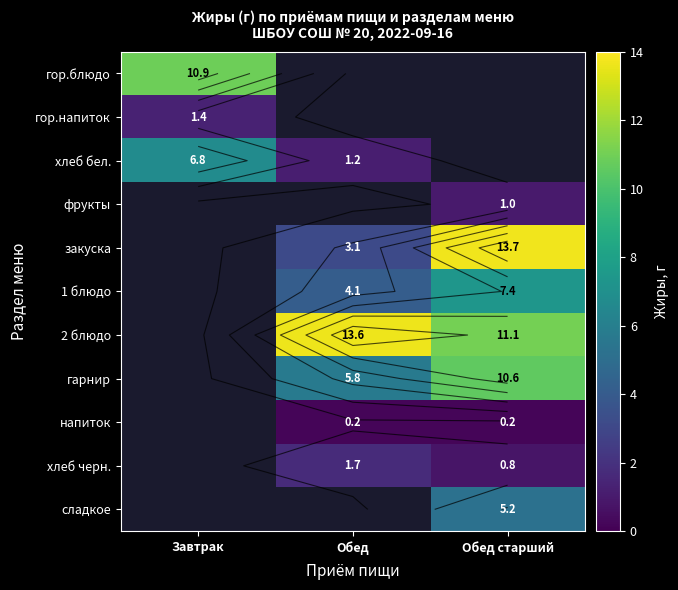

Which label corresponds to the smallest value in the chart?

Обед